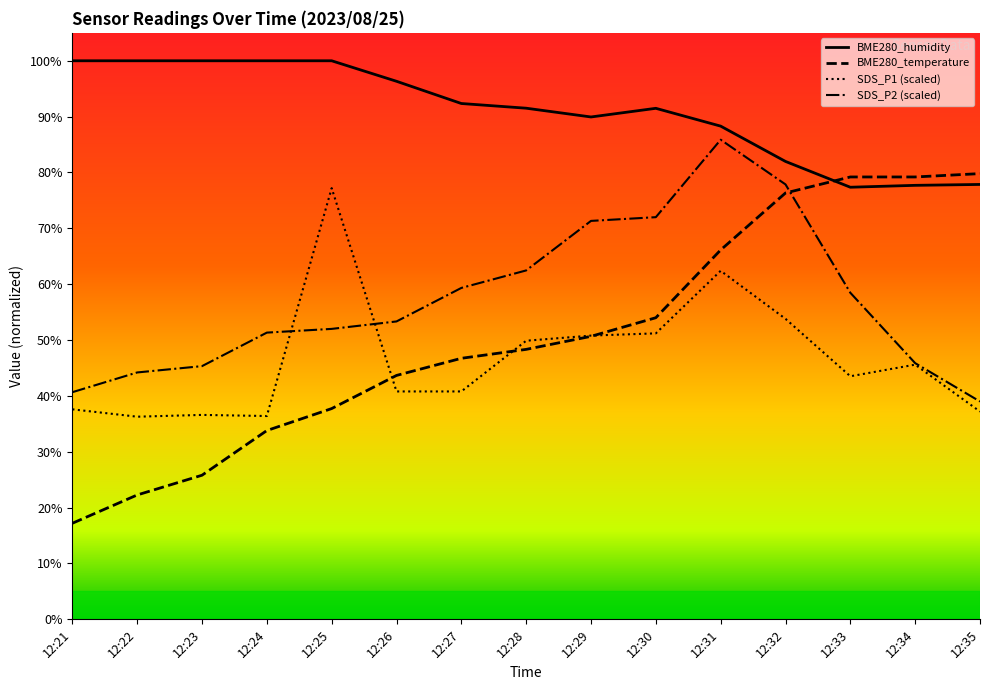

Which series has the widest spread of values?

BME280_temperature